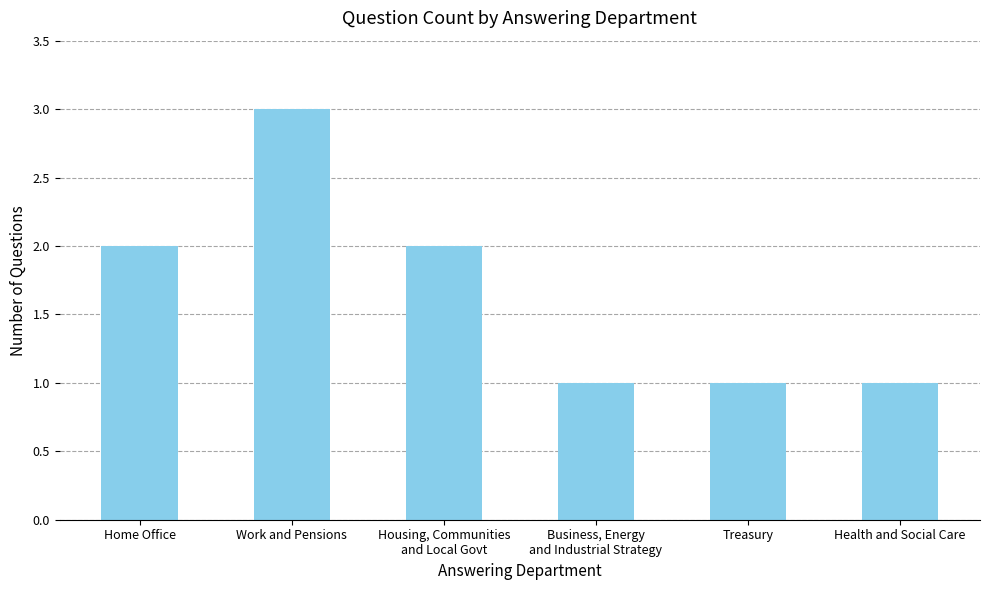

What is the sum of all values?

10